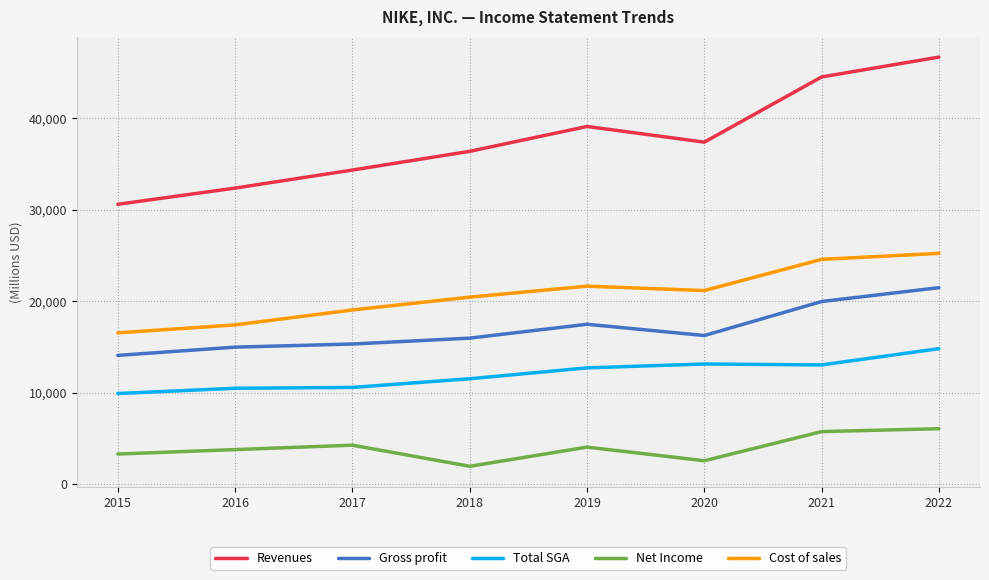

At which category does the chart reach its peak across all series?

2022